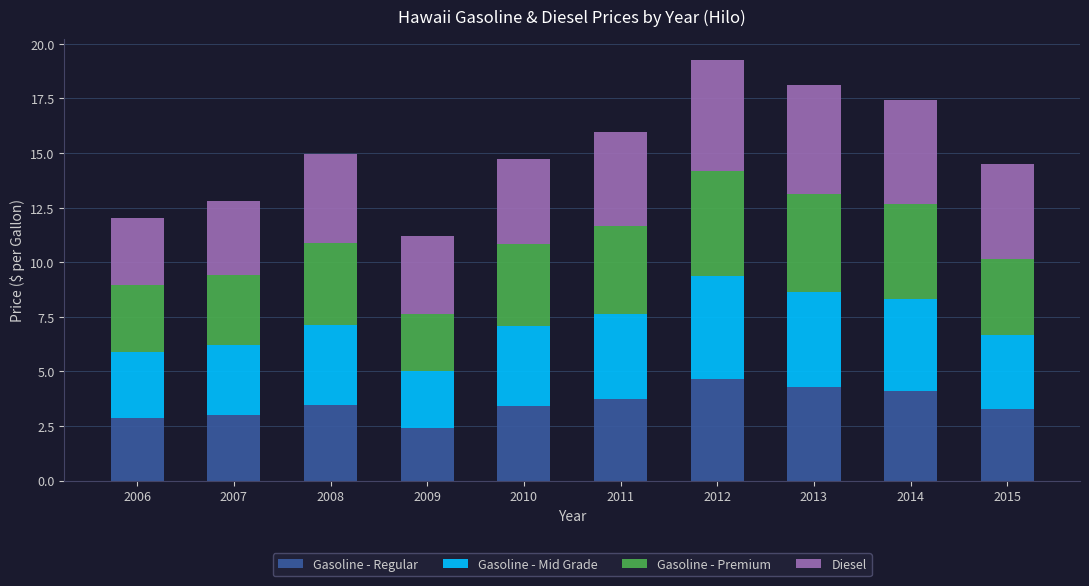

At which label does Gasoline - Regular reach its minimum?

2009